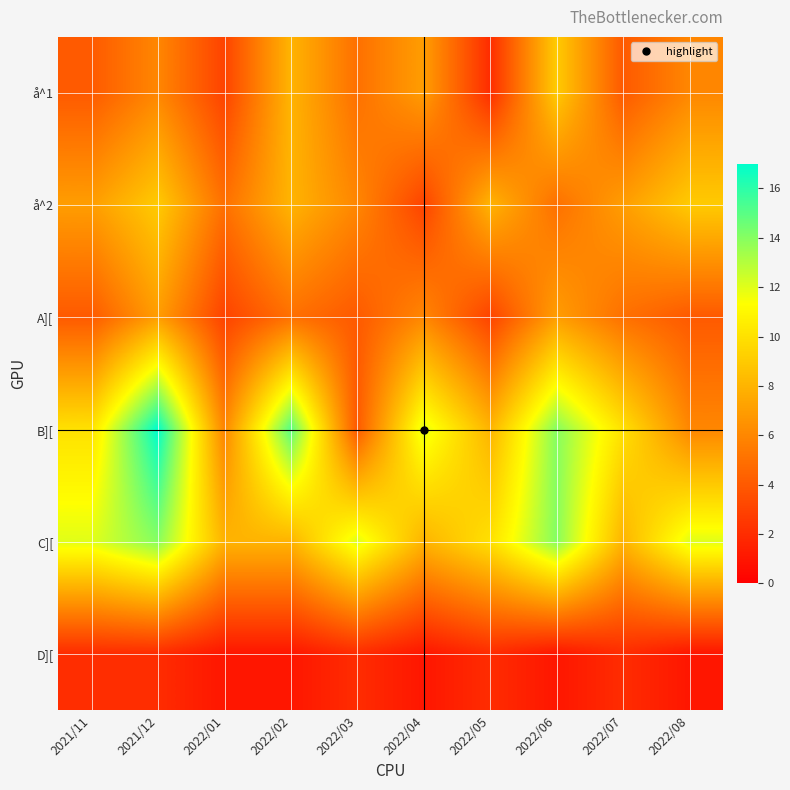

Rank the series at 2021/11 from lowest to highest value.

D][, å^1, A][, å^2, B][, C][